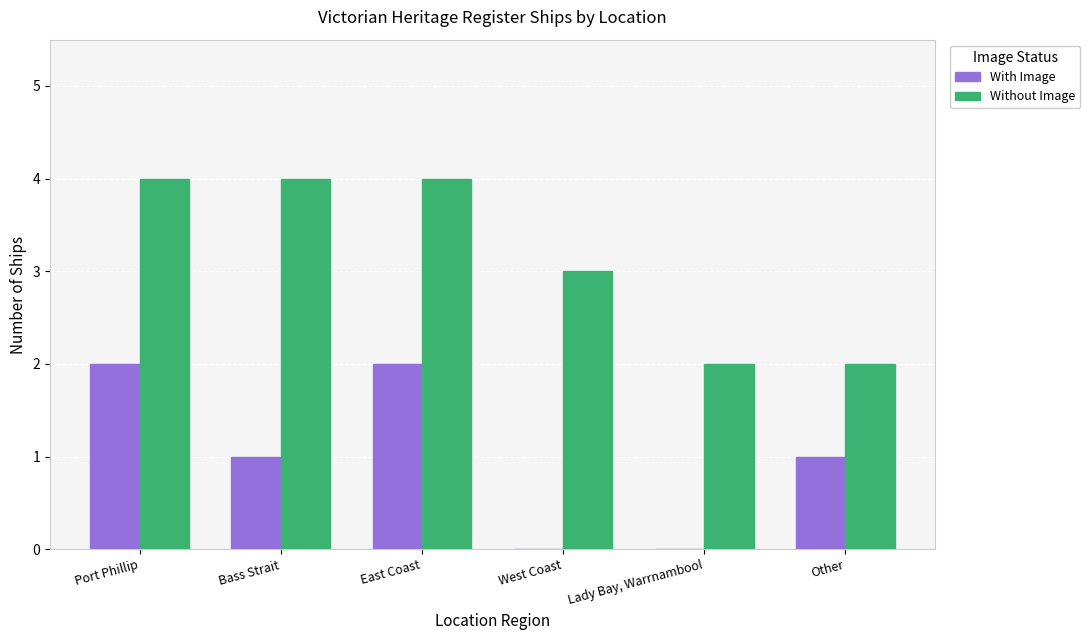

Are the bars grouped side by side (vs. stacked)?

Yes